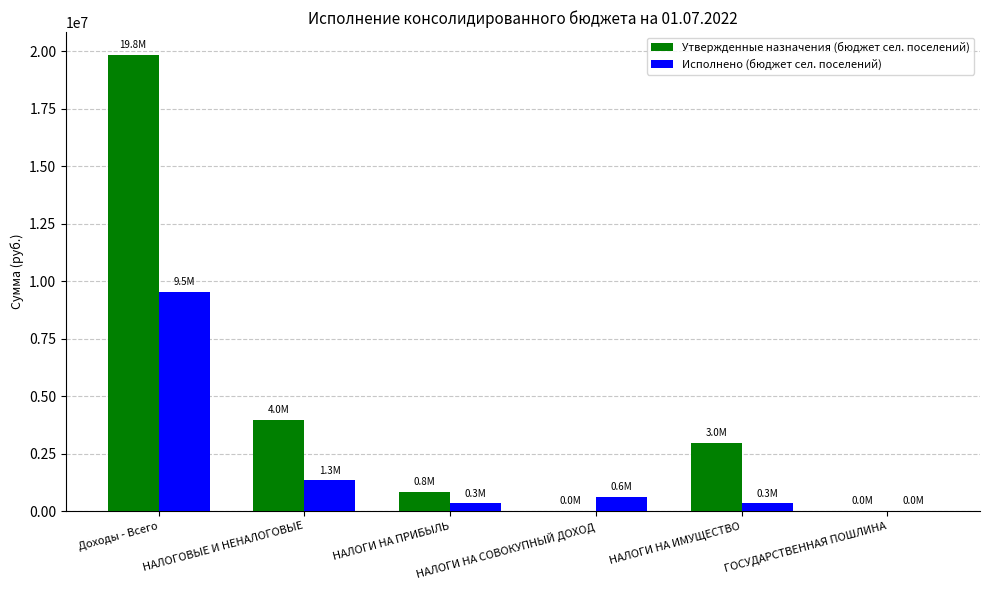

How many data points does each series have?

6